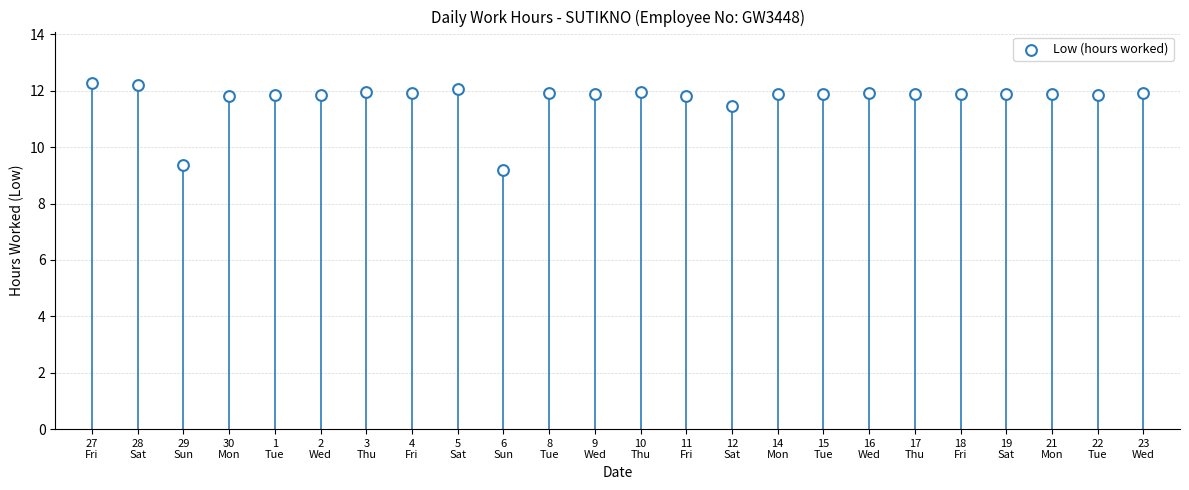

What Y value in the scatter plot is closest to 10?

9.4